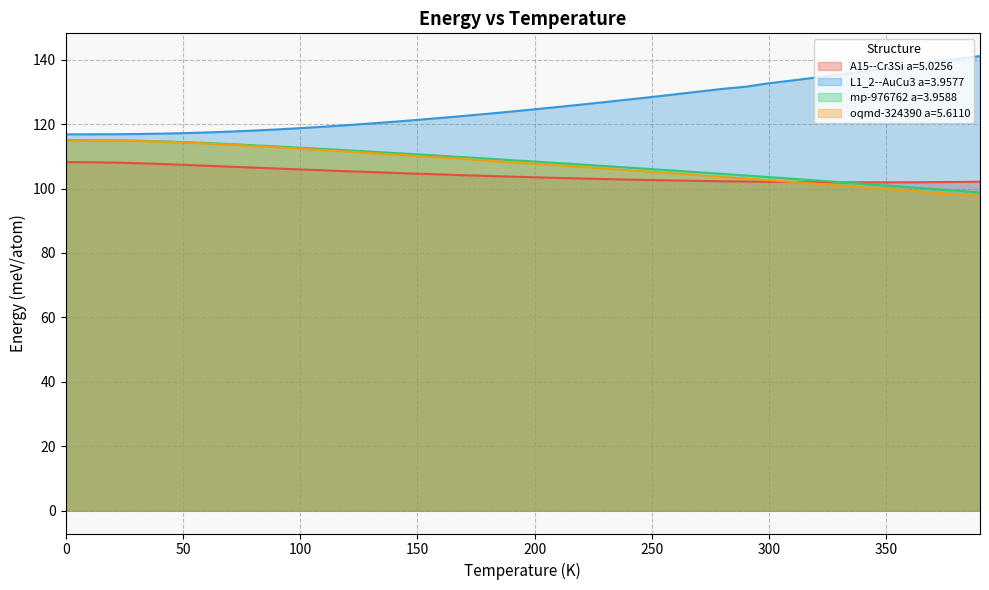

Count the number of categories in the chart.

40